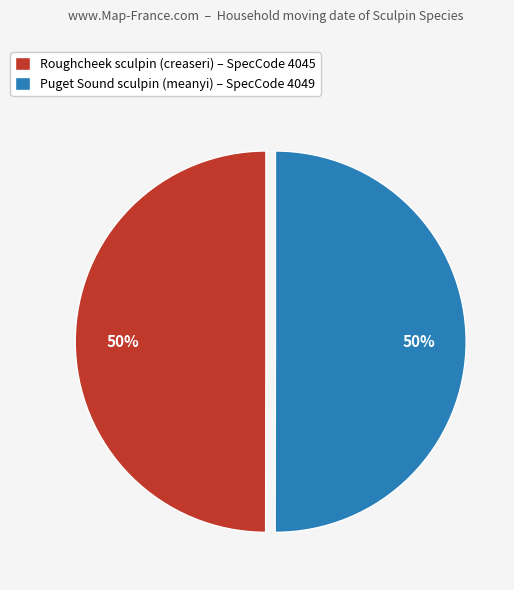

To the nearest percent, what percentage of the pie is Puget Sound sculpin (meanyi) – SpecCode 4049?

50%